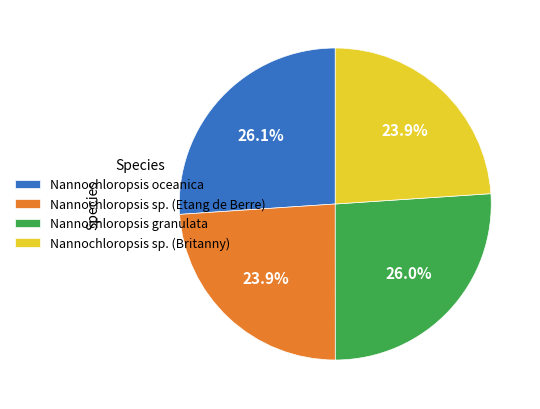

Between Nannochloropsis sp. (Britanny) and Nannochloropsis oceanica, which is larger?

Nannochloropsis oceanica